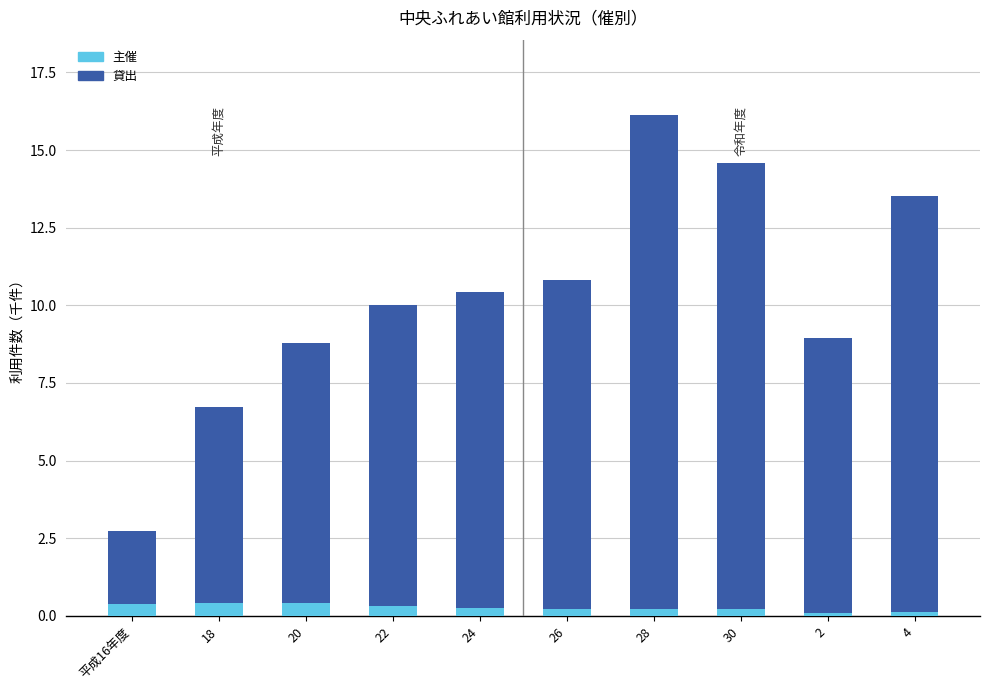

What value does the 主催 series have at 18?

0.4